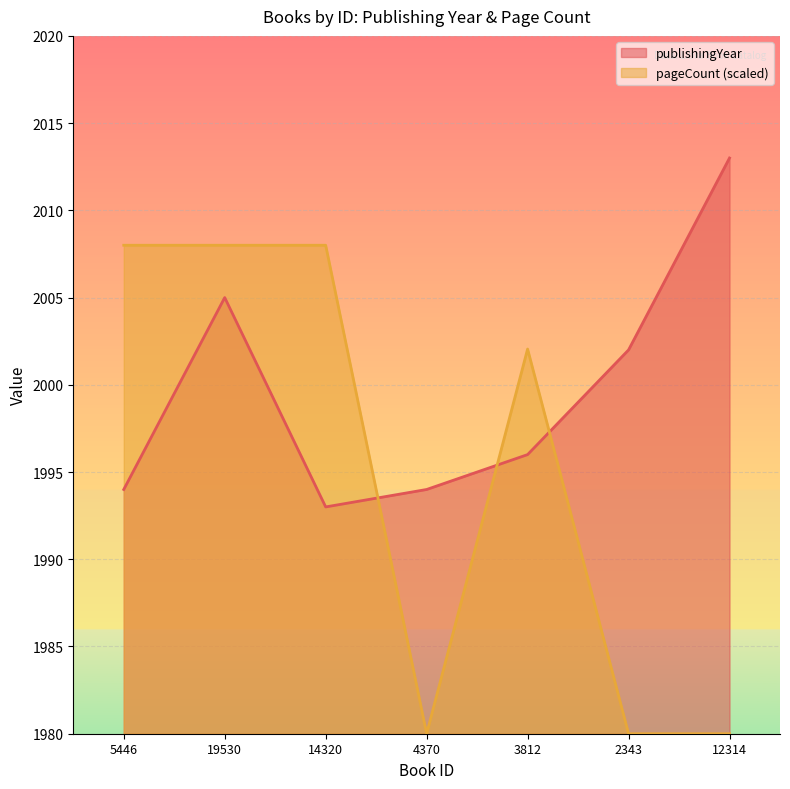

How many interior local valleys does the pageCount series have?

1